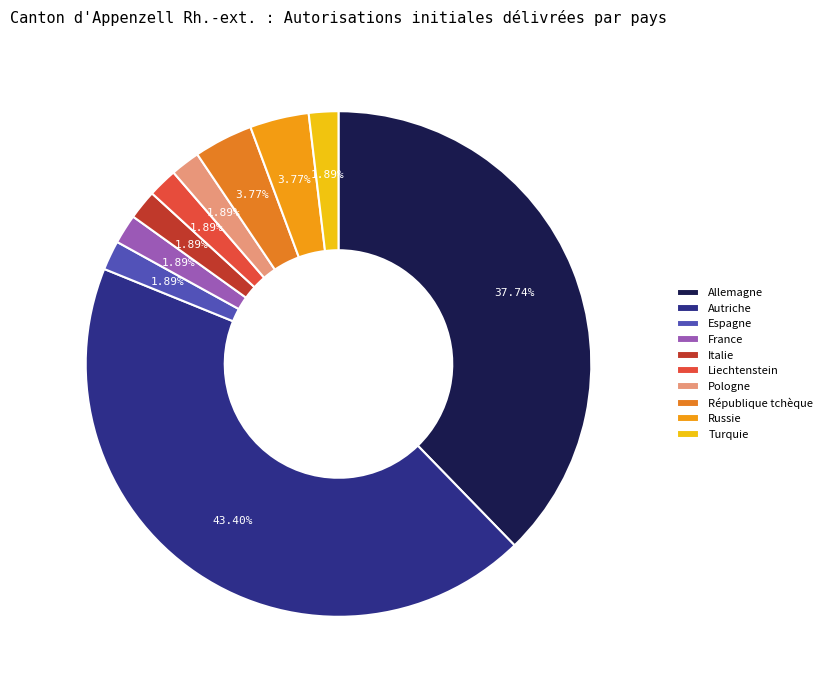

Count the number of slices in the pie.

10